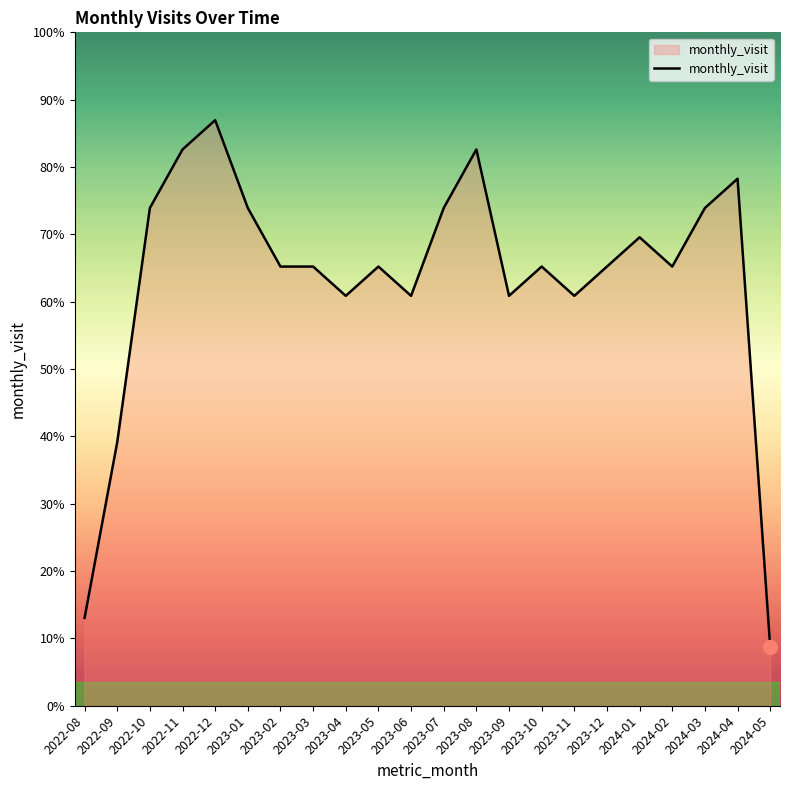

The value at 2024-02 is 26. True or false?

False